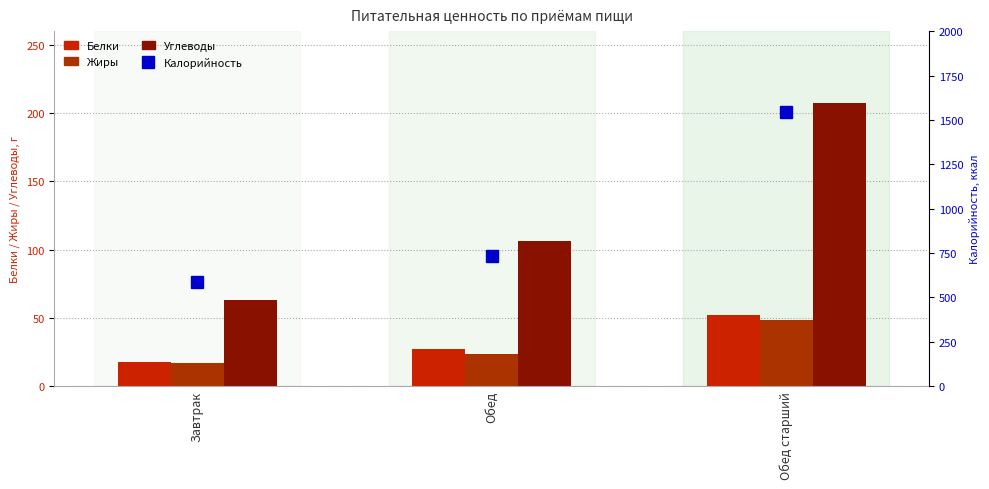

Rank the series by their maximum value, from highest to lowest.

Калорийность, Углеводы, Белки, Жиры